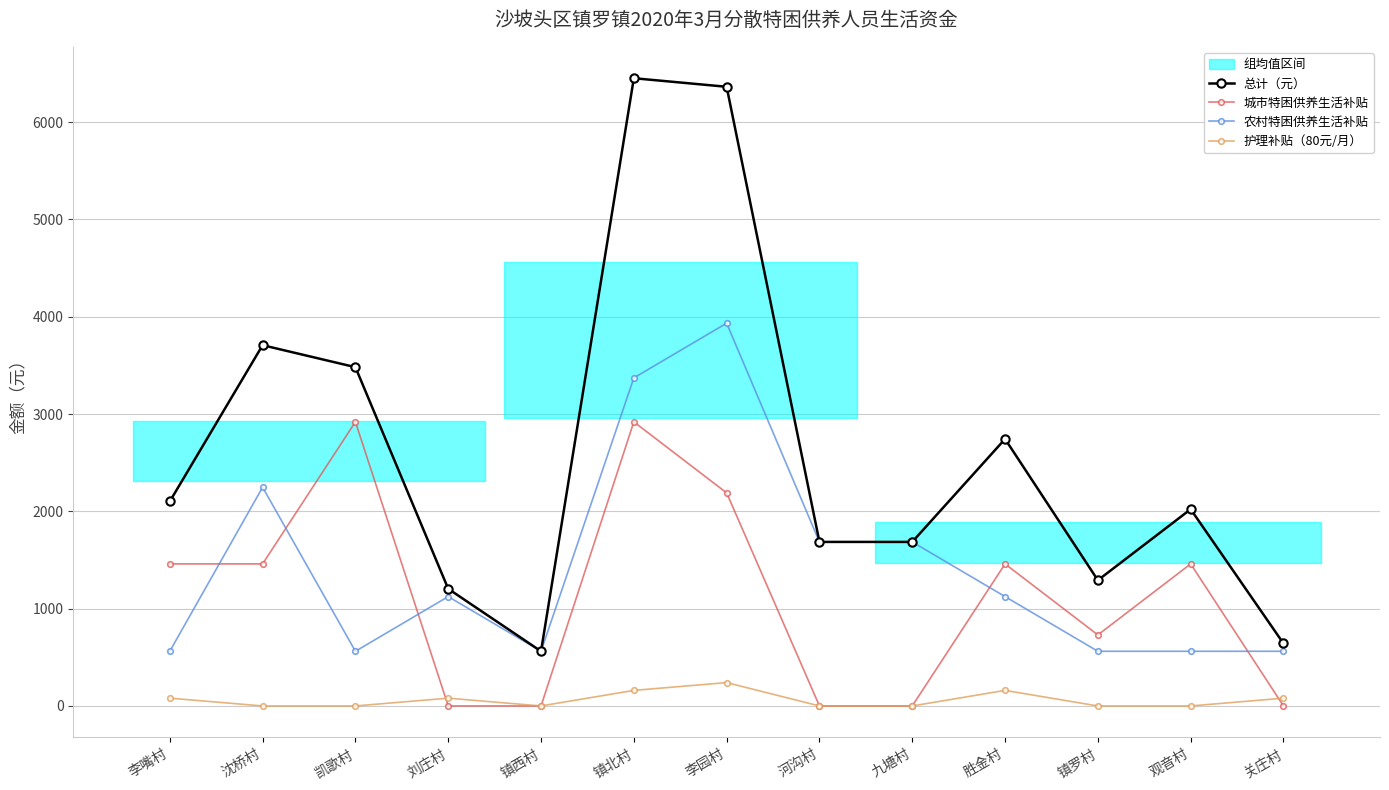

Reading right to left, extract all data points from this chart.

总计（元）: 关庄村=642	观音村=2022	镇罗村=1292	胜金村=2744	九塘村=1686	河沟村=1686	李园村=6364	镇北村=6452	镇西村=562	刘庄村=1204	凯歌村=3482	沈桥村=3708	李嘴村=2102
城市特困供养生活补贴: 关庄村=0	观音村=1460	镇罗村=730	胜金村=1460	九塘村=0	河沟村=0	李园村=2190	镇北村=2920	镇西村=0	刘庄村=0	凯歌村=2920	沈桥村=1460	李嘴村=1460
农村特困供养生活补贴: 关庄村=562	观音村=562	镇罗村=562	胜金村=1124	九塘村=1686	河沟村=1686	李园村=3934	镇北村=3372	镇西村=562	刘庄村=1124	凯歌村=562	沈桥村=2248	李嘴村=562
护理补贴（80元/月）: 关庄村=80	观音村=0	镇罗村=0	胜金村=160	九塘村=0	河沟村=0	李园村=240	镇北村=160	镇西村=0	刘庄村=80	凯歌村=0	沈桥村=0	李嘴村=80